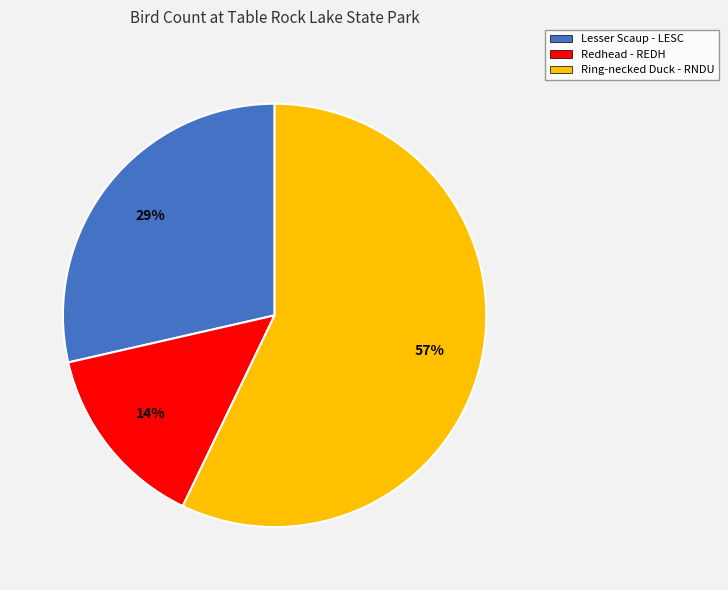

To the nearest percent, what is the average slice percentage?

33%